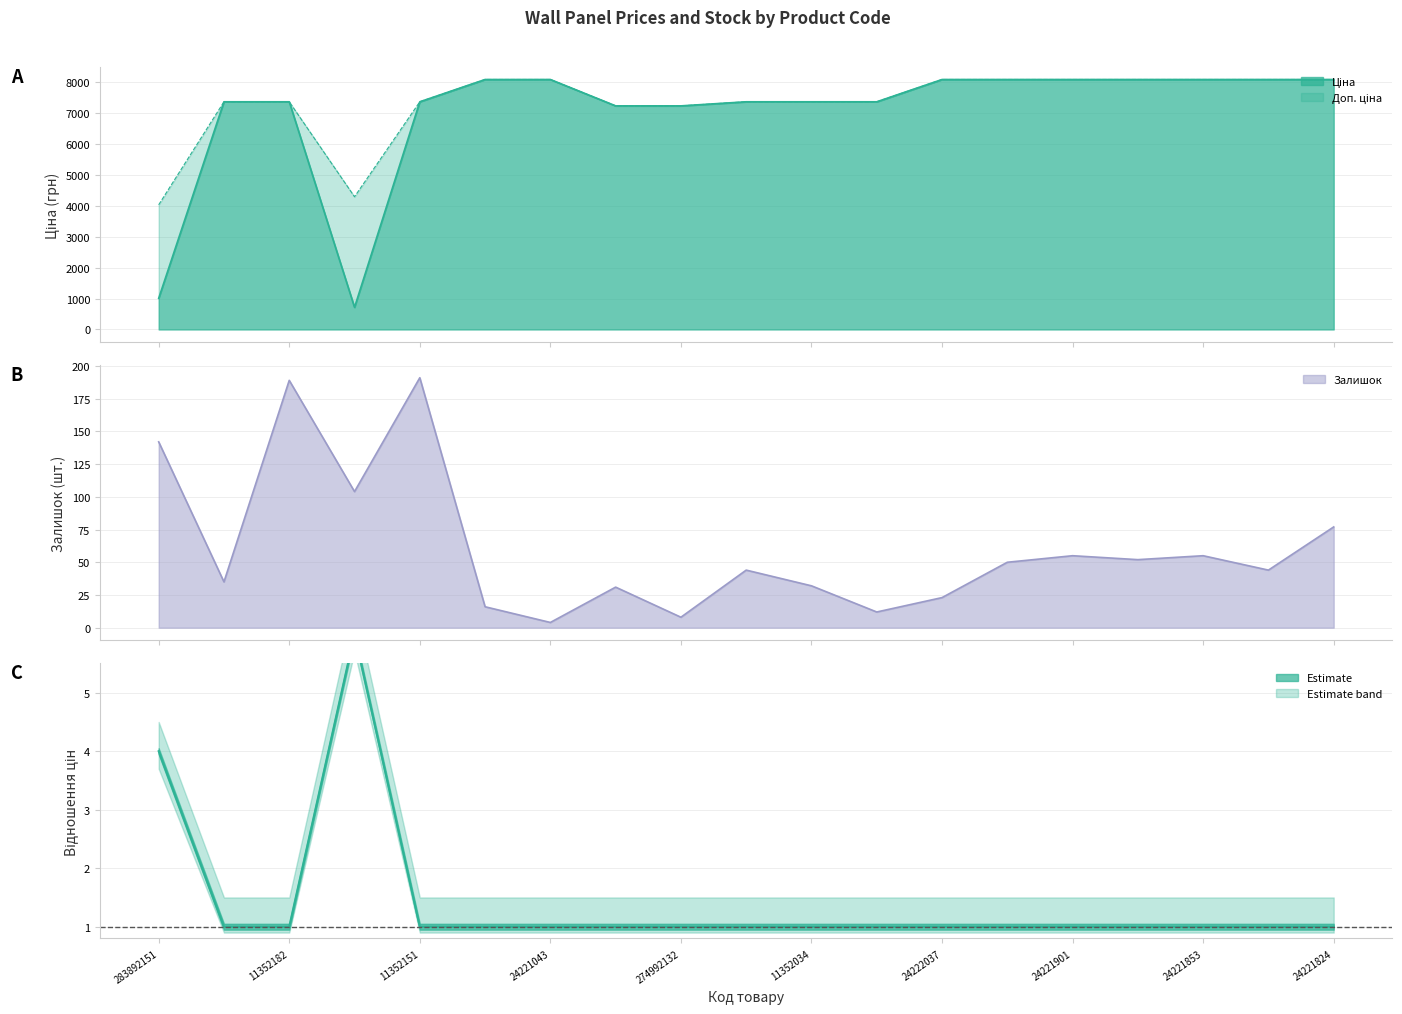

What is the maximum value for Доп. ціна?

8089.0